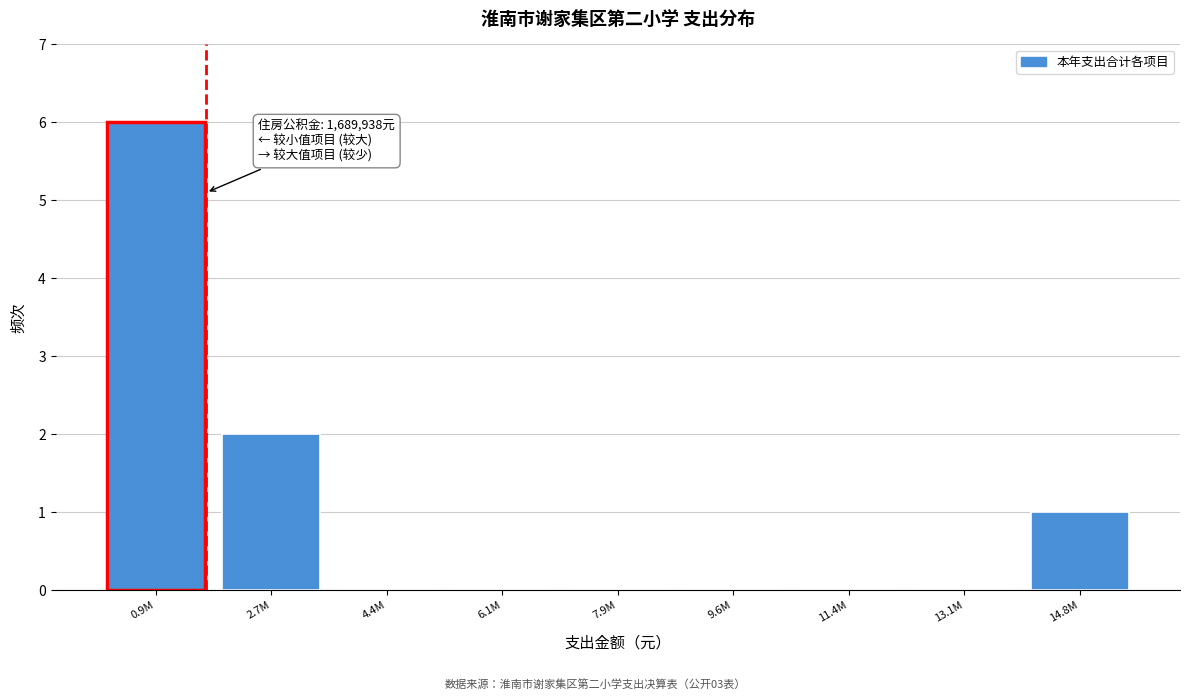

Reading left to right, what are all the values shown in this chart?

0.9M=6	2.7M=2	4.4M=0	6.1M=0	7.9M=0	9.6M=0	11.4M=0	13.1M=0	14.8M=1